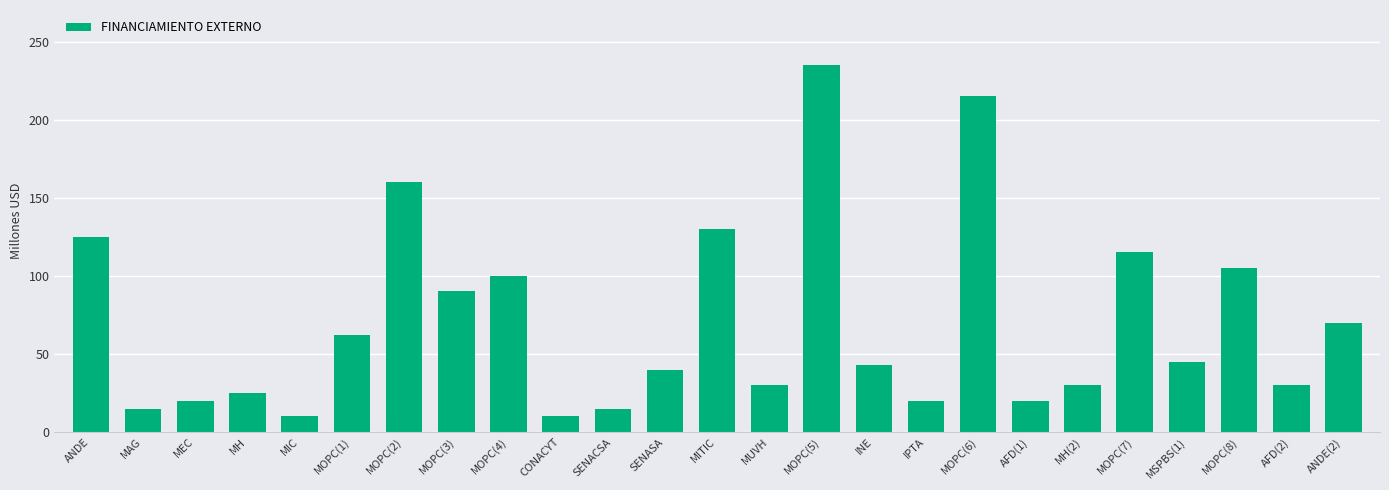

Which has a higher value, MOPC(2) or MOPC(5)?

MOPC(5)